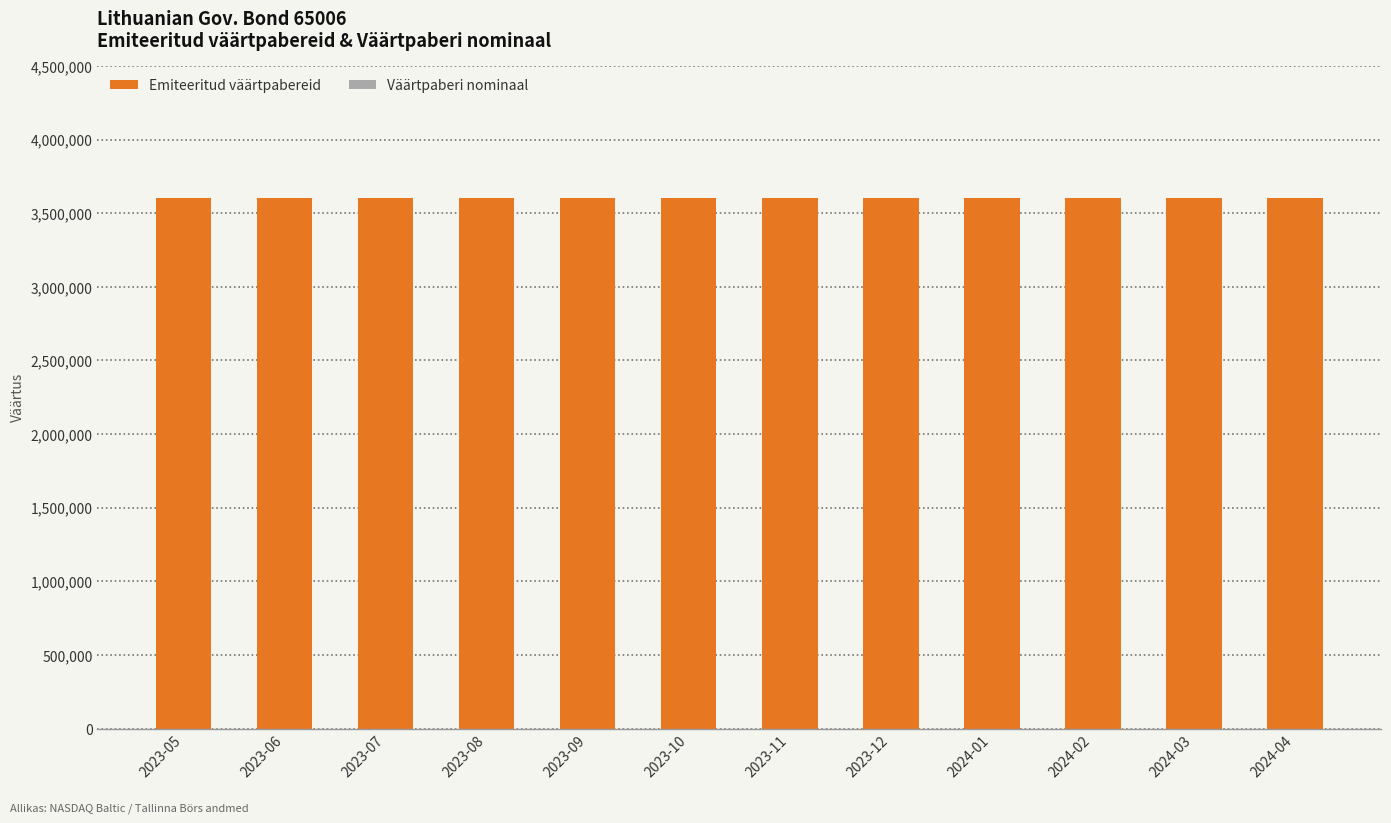

What is the maximum value for Emiteeritud väärtpabereid?

3600000